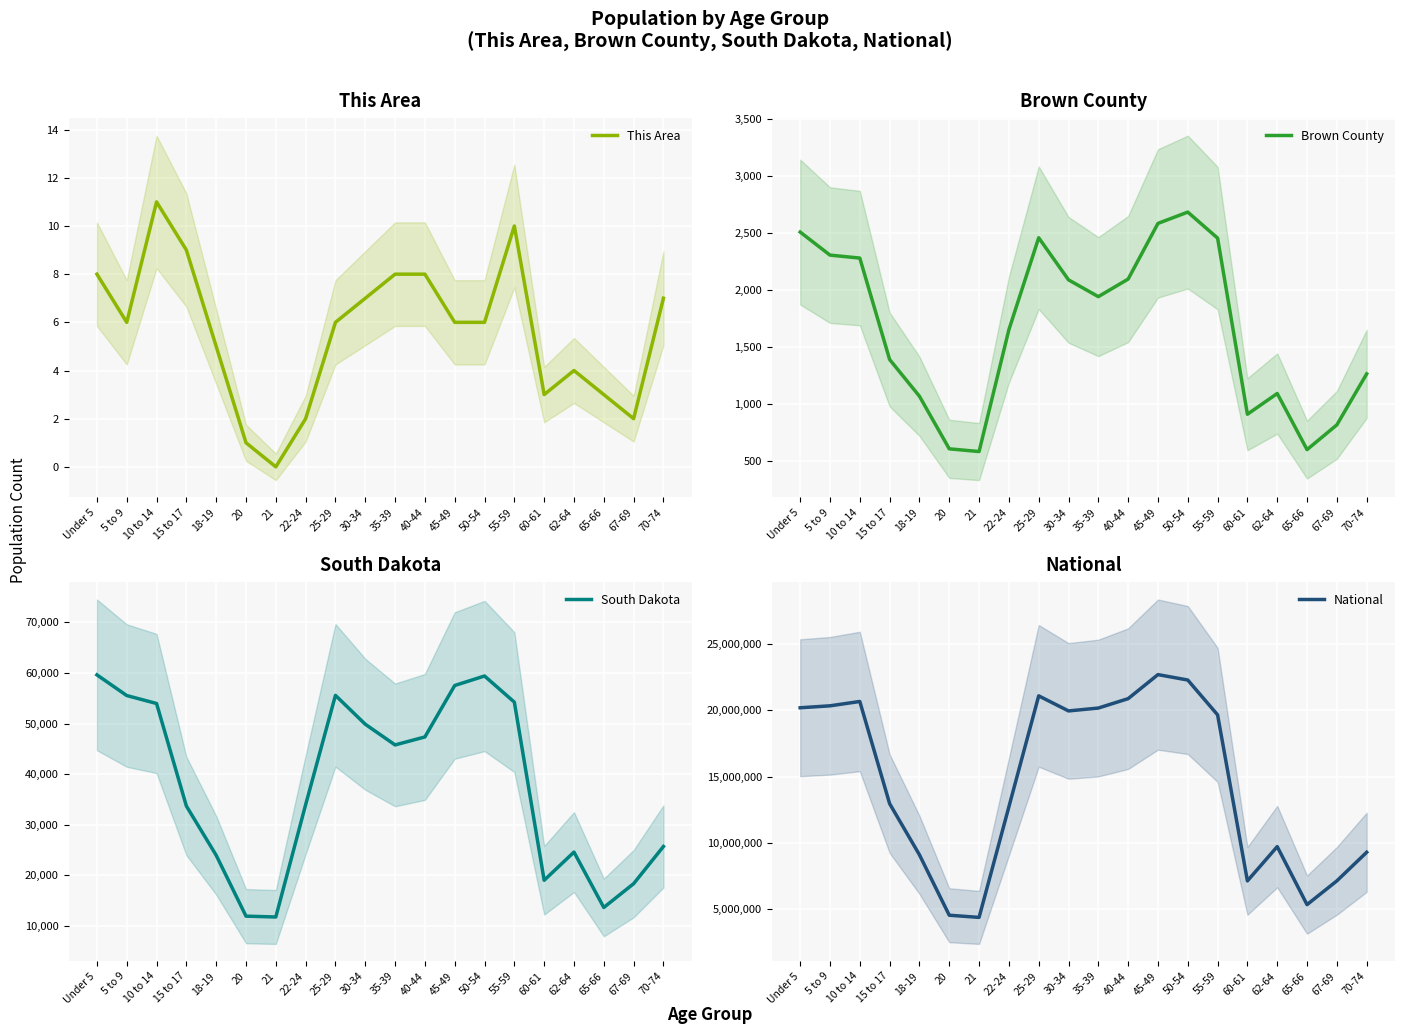

List the labels in order of South Dakota value, smallest first.

21, 20, 65-66, 67-69, 60-61, 18-19, 62-64, 70-74, 15 to 17, 22-24, 35-39, 40-44, 30-34, 10 to 14, 55-59, 5 to 9, 25-29, 45-49, 50-54, Under 5